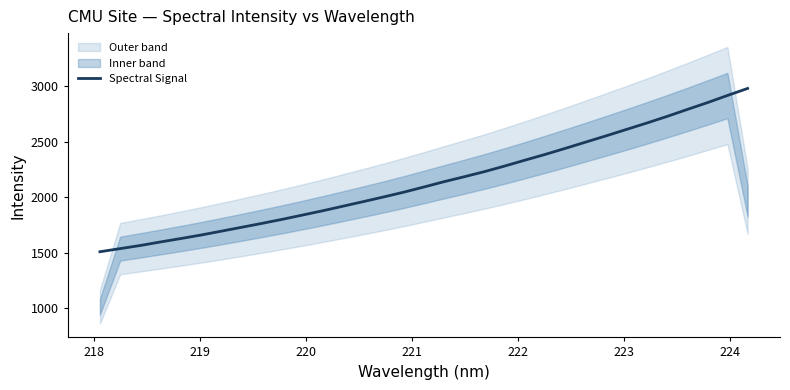

What is the maximum value for Spectral Signal?

2978.9